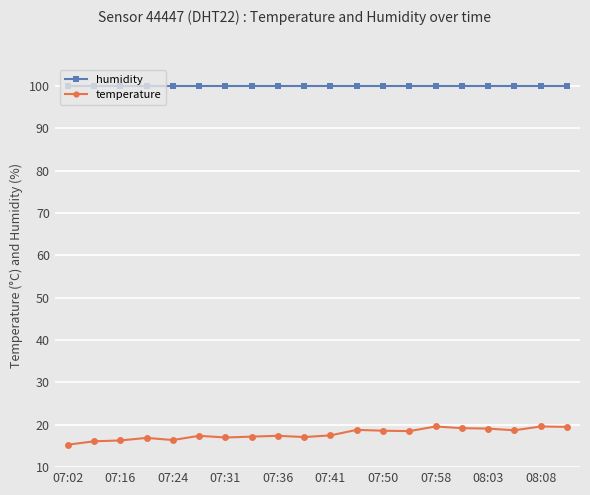

At how many categories does at least one series exceed 24?

20